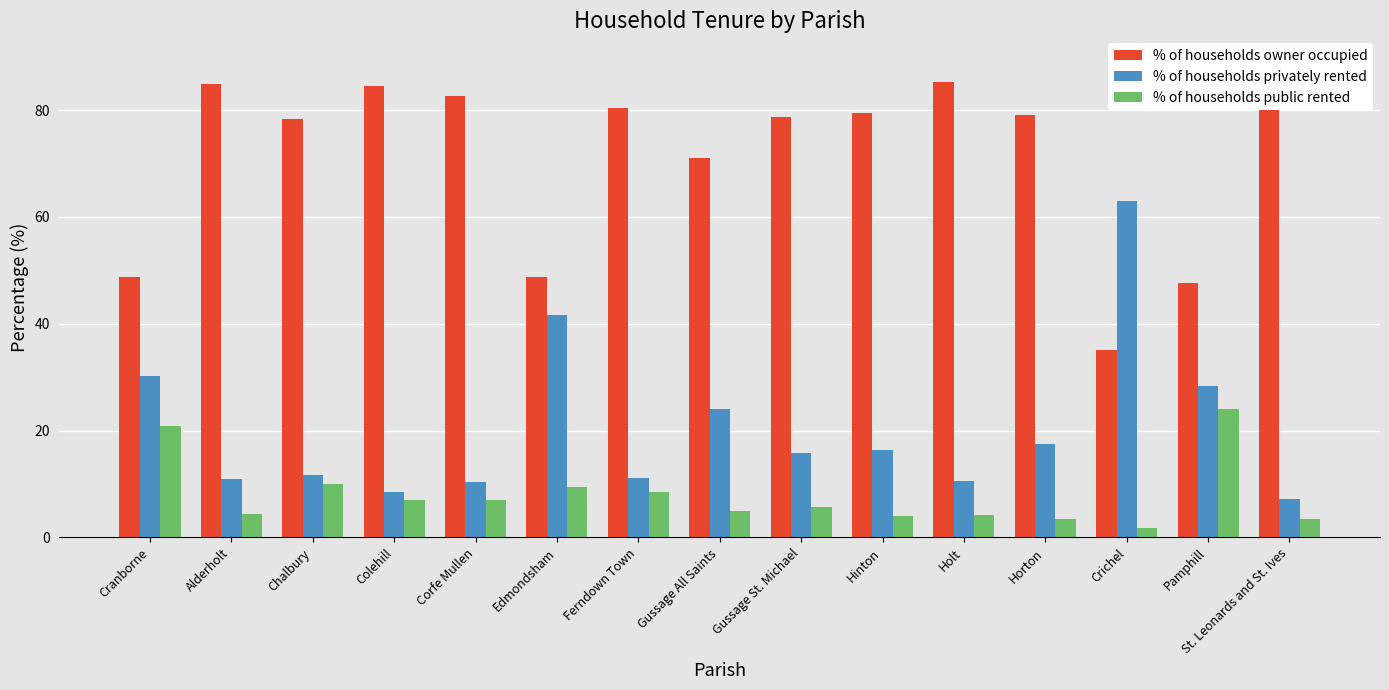

How many values in the % of households public rented series are below 5?

6